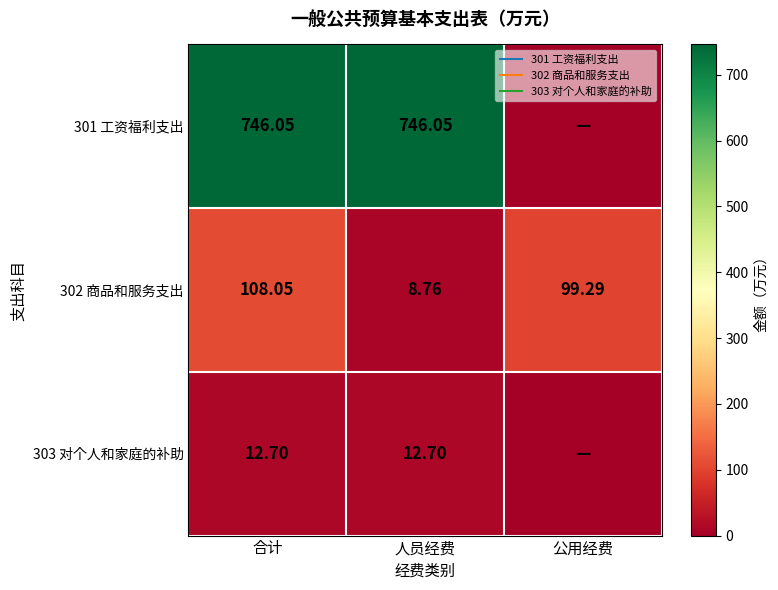

Rank the categories by 302 商品和服务支出 value from lowest to highest.

人员经费, 公用经费, 合计